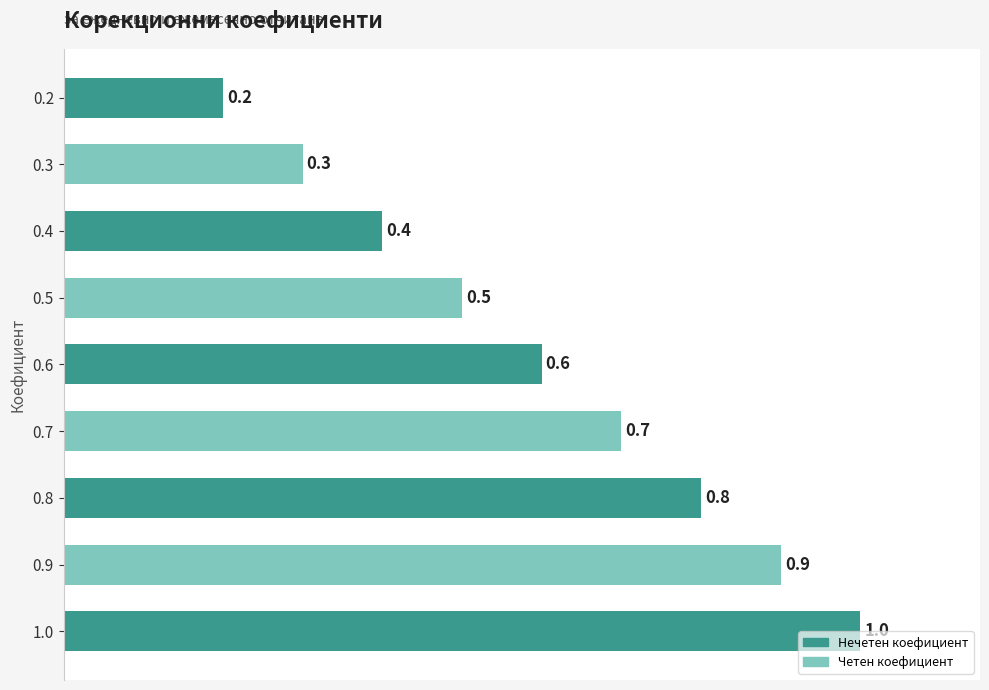

Which label corresponds to the largest value in the chart?

1.0